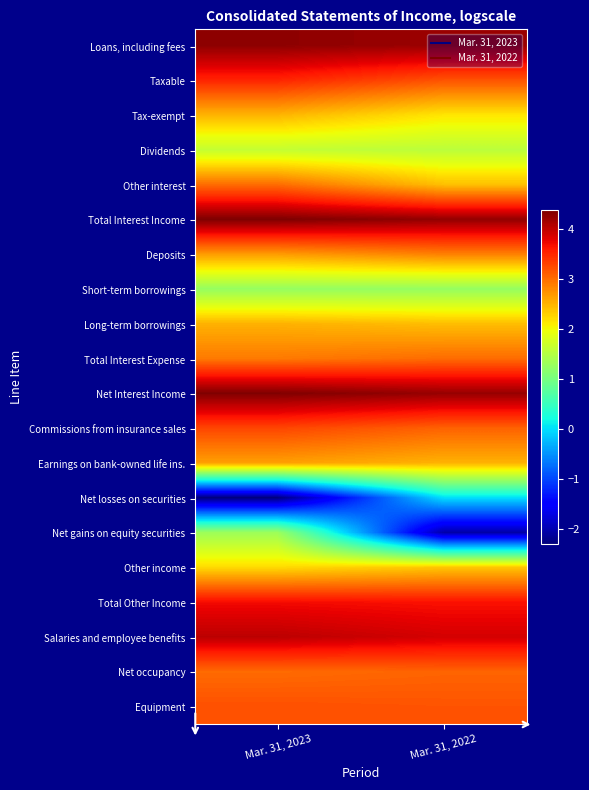

What is the spread (max minus min) of values at Mar. 31, 2022?

6.3